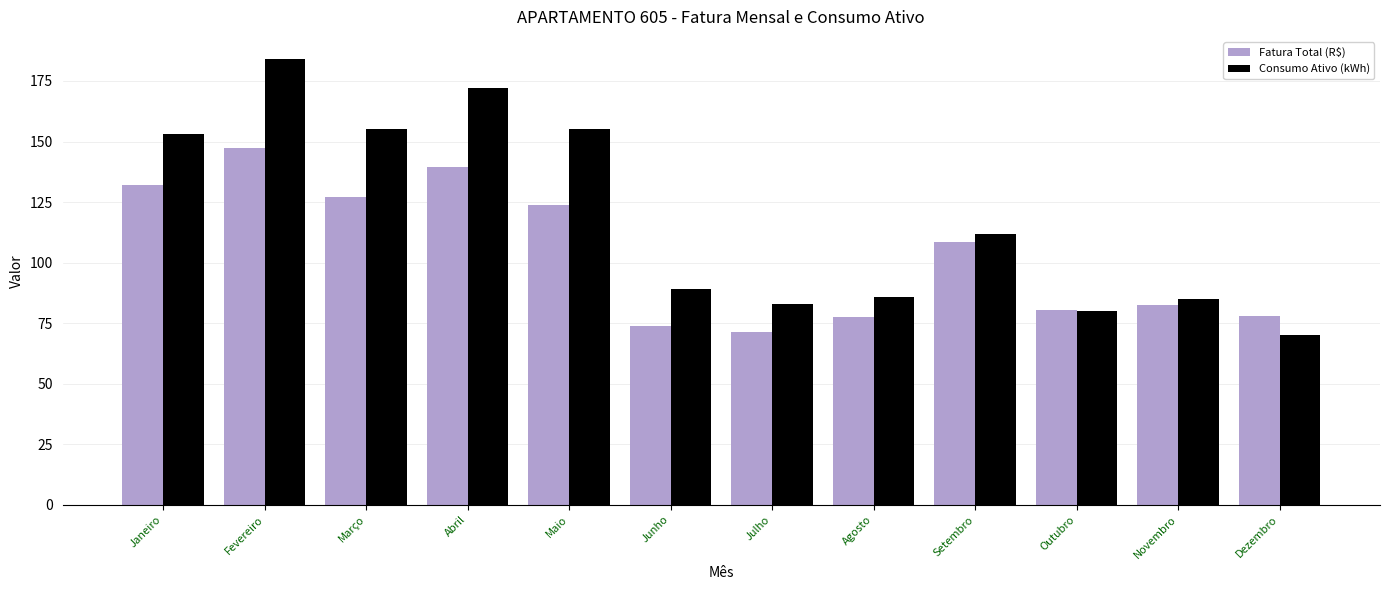

True or false: Fatura Total (R$) has a value of 195.2 at Janeiro.

False